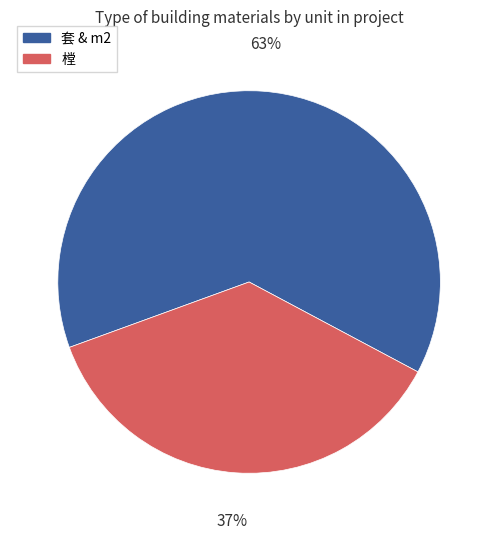

Do 樘 and 套 & m2 together represent more than half of the pie?

Yes